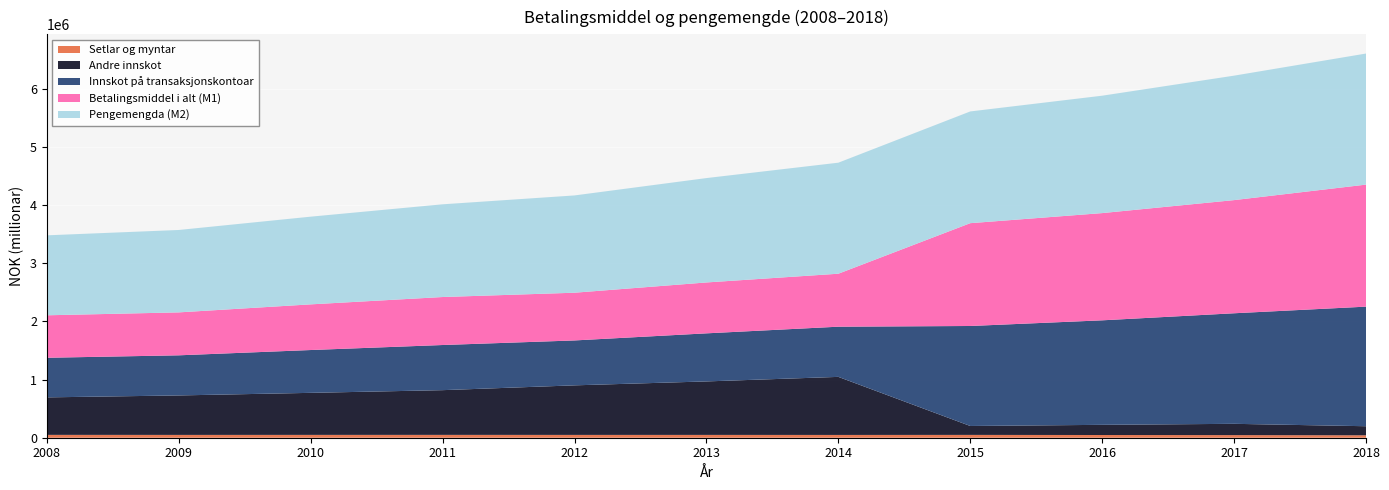

Reading left to right, list all the values displayed in this chart.

Setlar og myntar: 2008=49132	2009=48401	2010=48721	2011=48980	2012=48403	2013=48454	2014=47880	2015=48508	2016=46665	2017=44906	2018=41739
Andre innskot: 2008=644257	2009=678266	2010=722428	2011=768377	2012=851690	2013=919127	2014=997652	2015=153208	2016=174773	2017=193966	2018=155814
Innskot på transaksjonskontoar: 2008=680706	2009=689421	2010=735892	2011=775780	2012=771672	2013=826092	2014=862442	2015=1718349	2016=1795989	2017=1899792	2018=2055022
Betalingsmiddel i alt (M1): 2008=729838	2009=737822	2010=784613	2011=824760	2012=820075	2013=874546	2014=910322	2015=1766857	2016=1842654	2017=1944698	2018=2096761
Pengemengda (M2): 2008=1374095	2009=1416088	2010=1507041	2011=1593137	2012=1671765	2013=1793673	2014=1907974	2015=1920065	2016=2017427	2017=2138664	2018=2252576